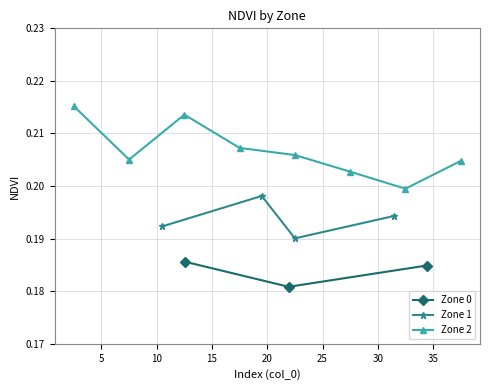

Is it true that Zone 2 equals 0.3 at 8?

False